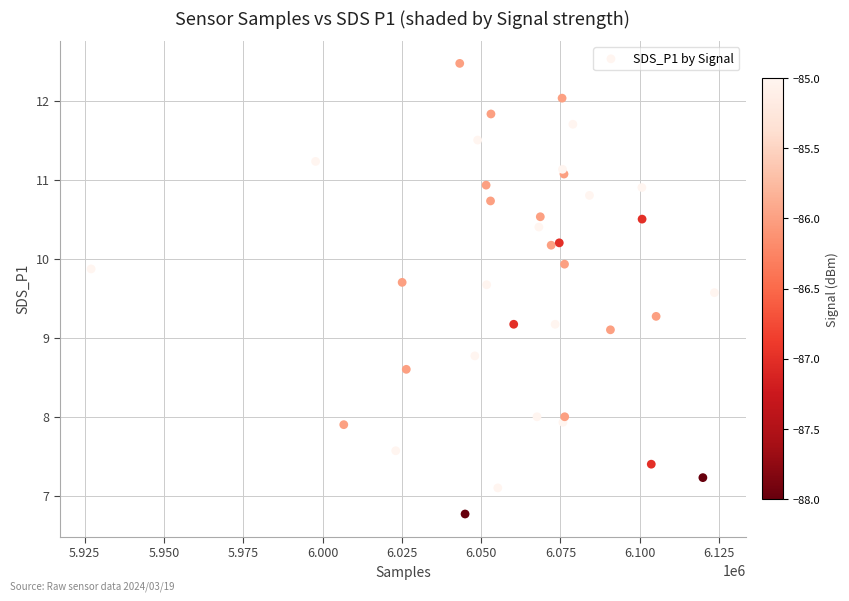

What Y value in the scatter plot is closest to 9?

9.1